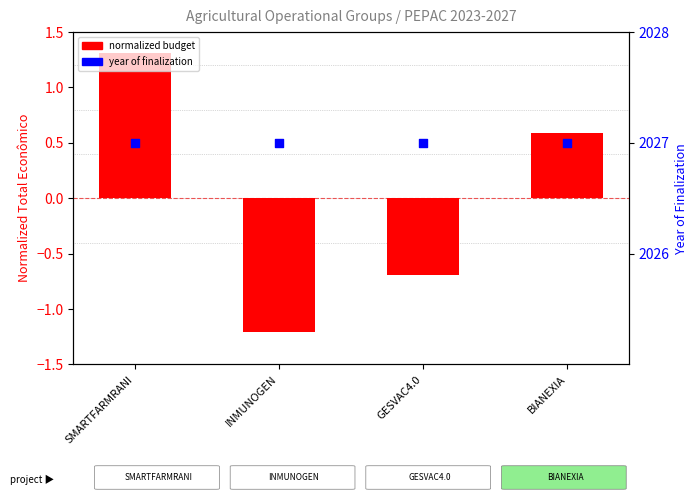

Which series contains the highest Y value?

year of finalization